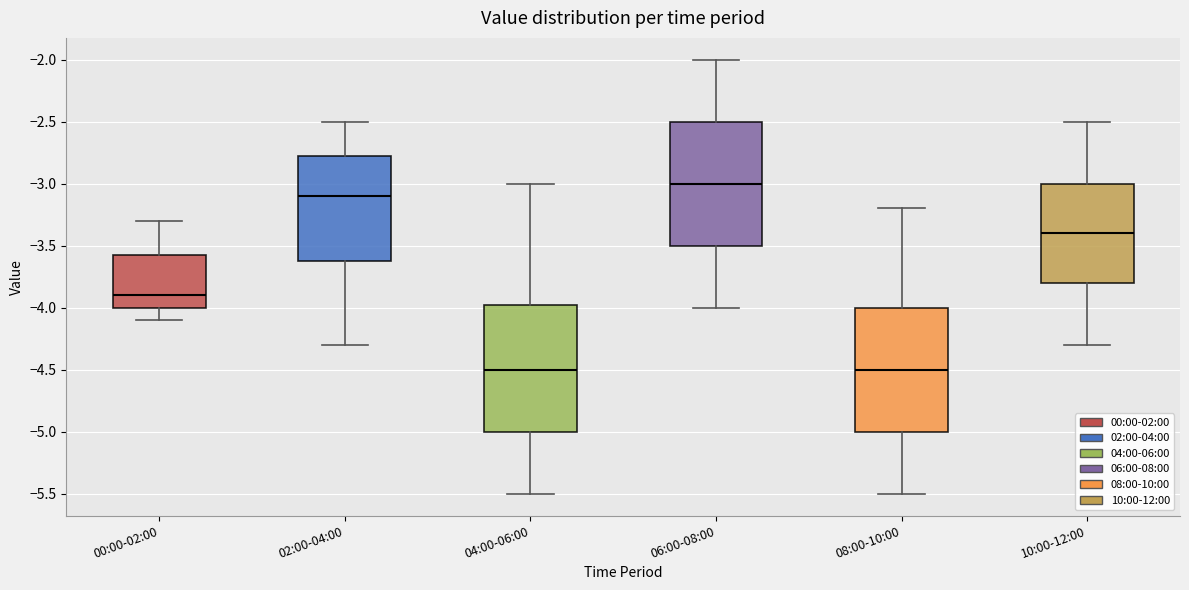

Reading left to right, read every box against the y-axis: the position of its median line, the range the box covers, and the ends of its whiskers. The values are not printed on the chart, so give them approximately, as read against the axis.

00:00-02:00: median -3.90, box -4.00 to -3.55, whiskers -4.10 to -3.30
02:00-04:00: median -3.10, box -3.60 to -2.75, whiskers -4.30 to -2.50
04:00-06:00: median -4.50, box -5.00 to -3.95, whiskers -5.50 to -3.00
06:00-08:00: median -3.00, box -3.50 to -2.50, whiskers -4.00 to -2.00
08:00-10:00: median -4.50, box -5.00 to -4.00, whiskers -5.50 to -3.20
10:00-12:00: median -3.40, box -3.80 to -3.00, whiskers -4.30 to -2.50